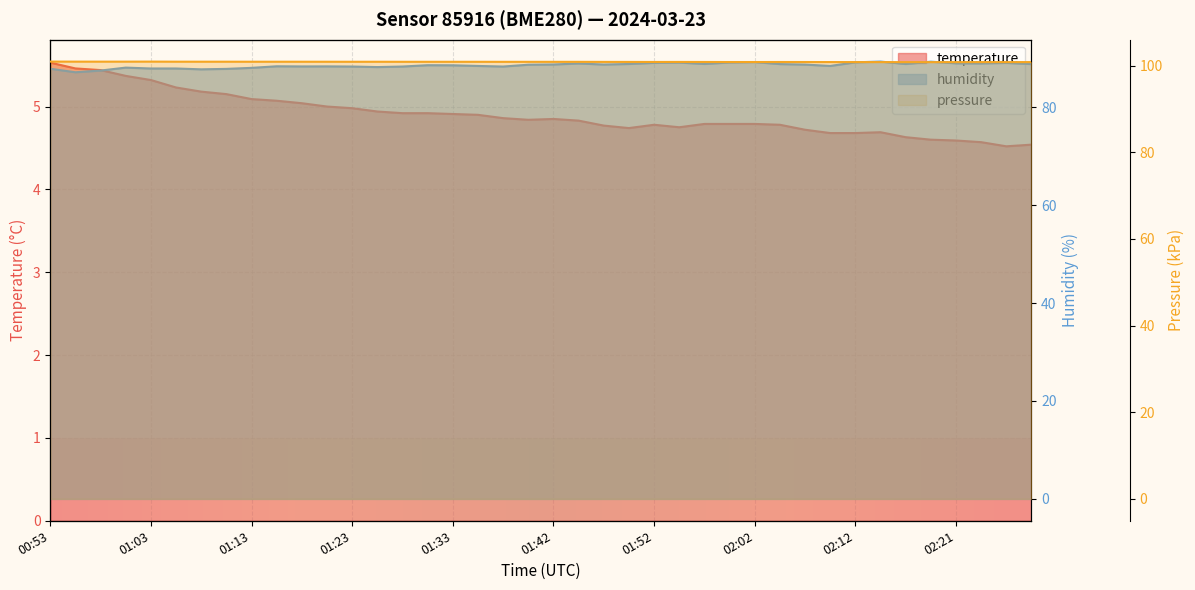

At which category does temperature reach its first local valley?

01:40